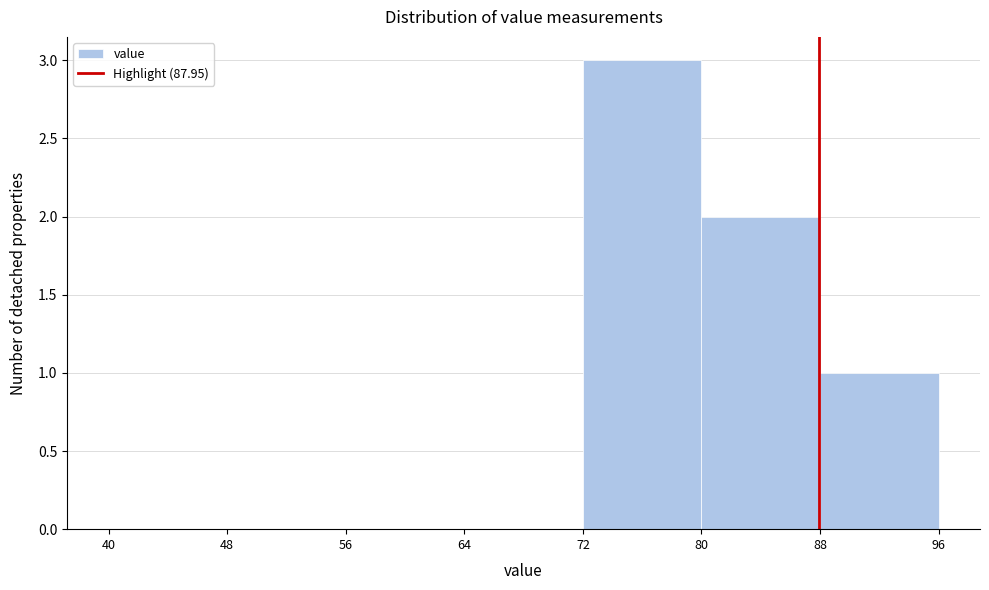

How tall is the bar that spans 72 to 80 on the x-axis? The values are not printed on the chart, so give them approximately, as read against the axis.

3